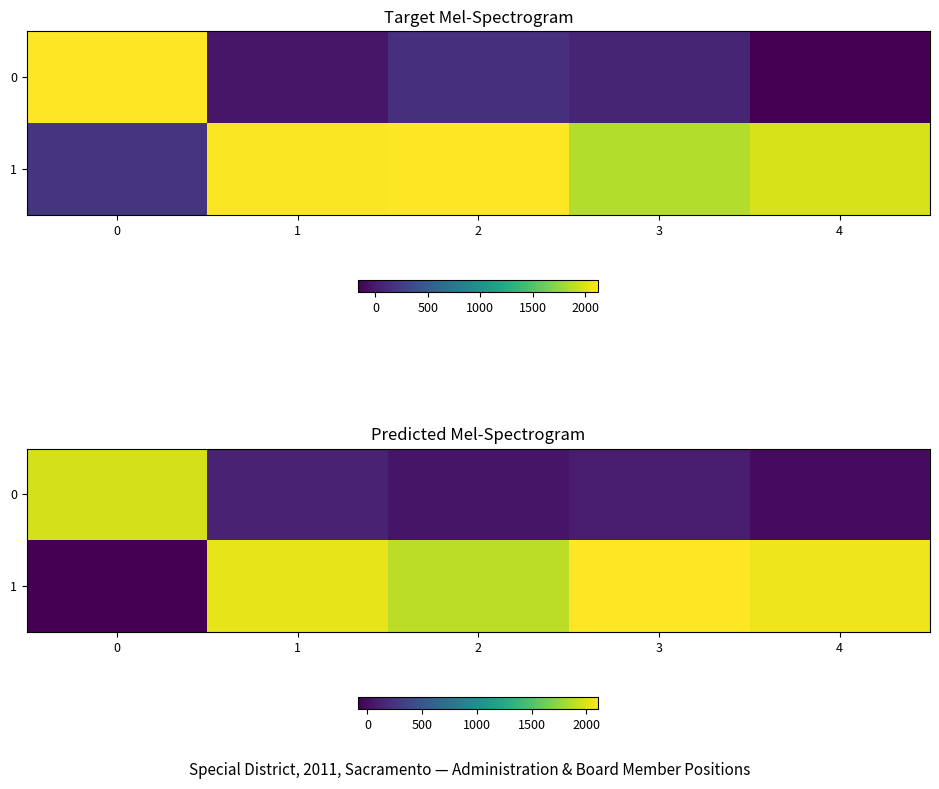

Which series has the widest spread of values?

1